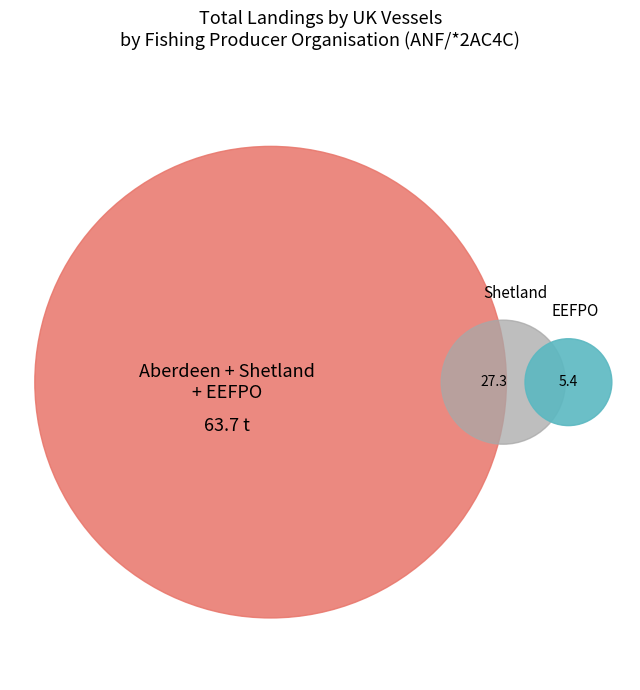

What is the change in value from Aberdeen to Shetland?

-3.7